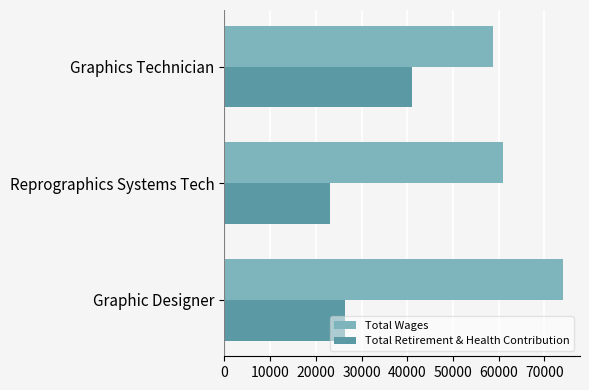

Between Reprographics Systems Tech and Graphics Technician, which series saw the biggest shift?

Total Retirement & Health Contribution